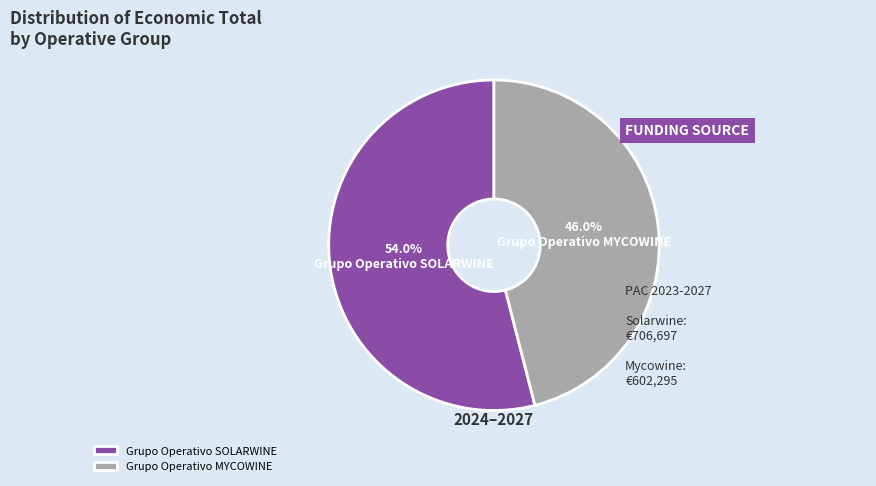

Is there any slice that represents more than half of the pie?

Yes